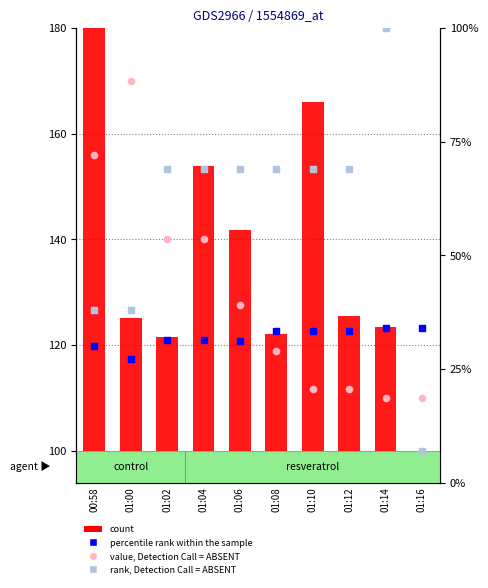

Which series has the widest spread of Y values?

count